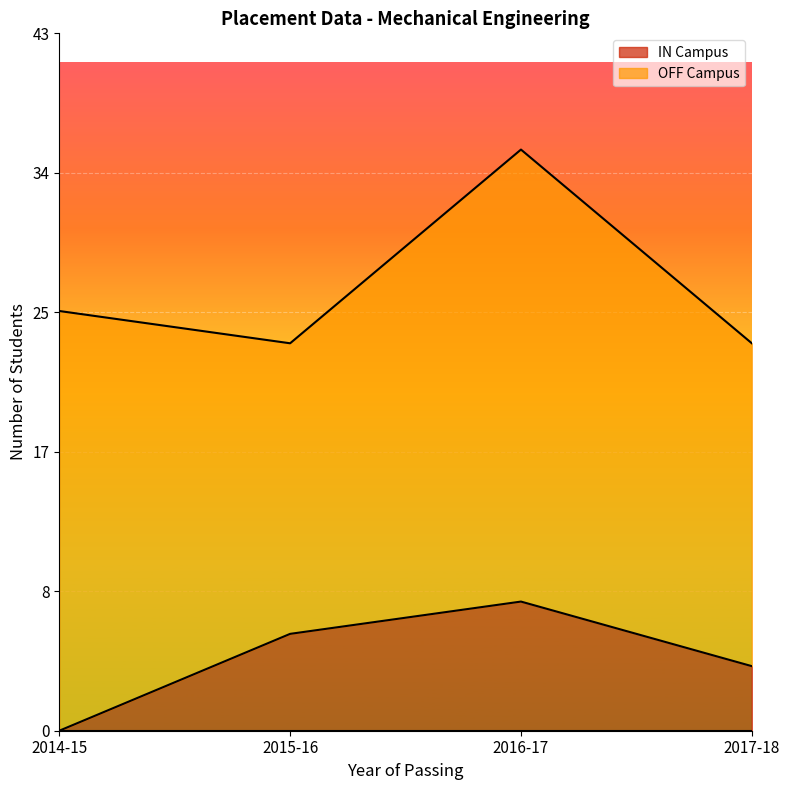

Where is the first local maximum?

2016-17